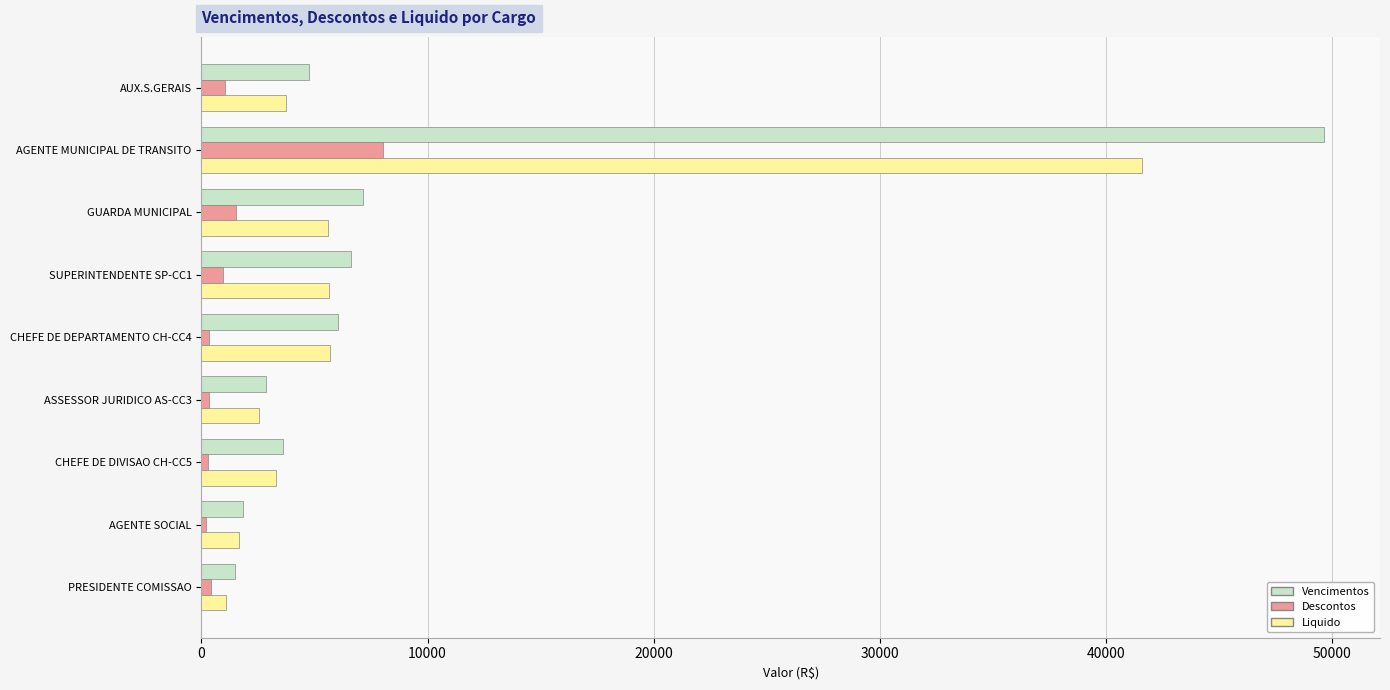

What is the difference between the maximum and second lowest values in the Liquido series?

39954.3